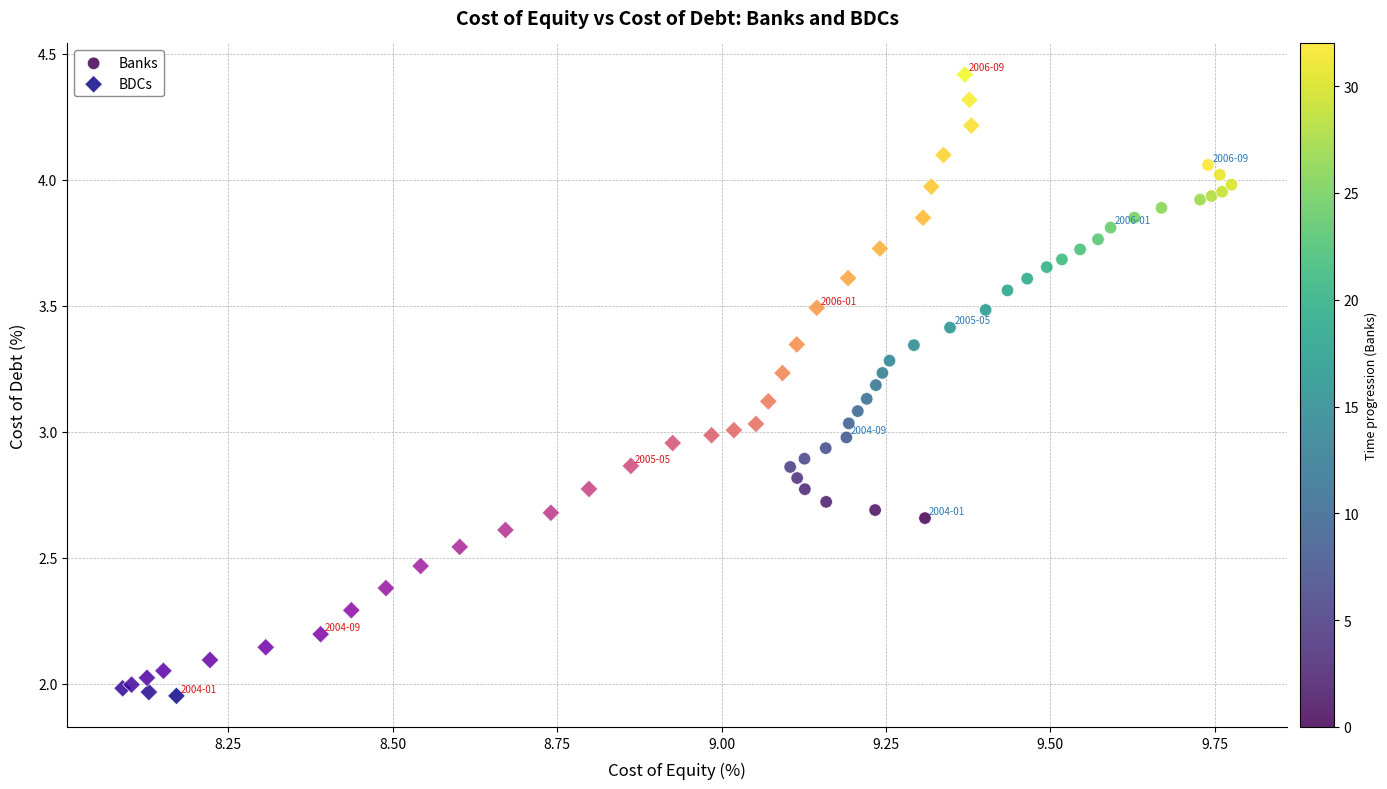

Which series has the largest Y range (max minus min)?

BDCs